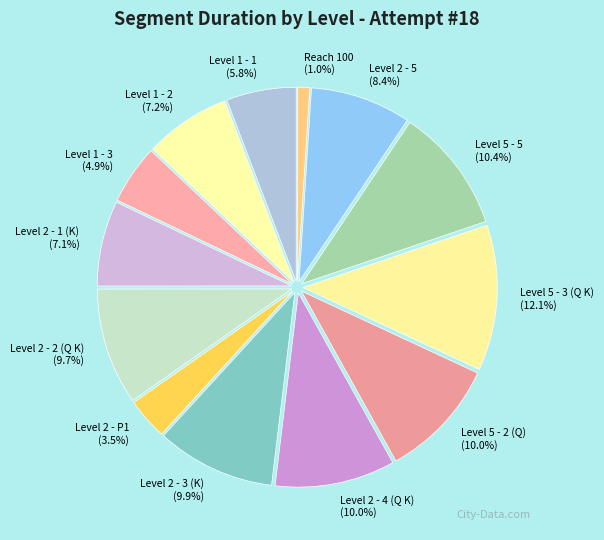

Which category has the smallest portion of the pie?

Reach 100